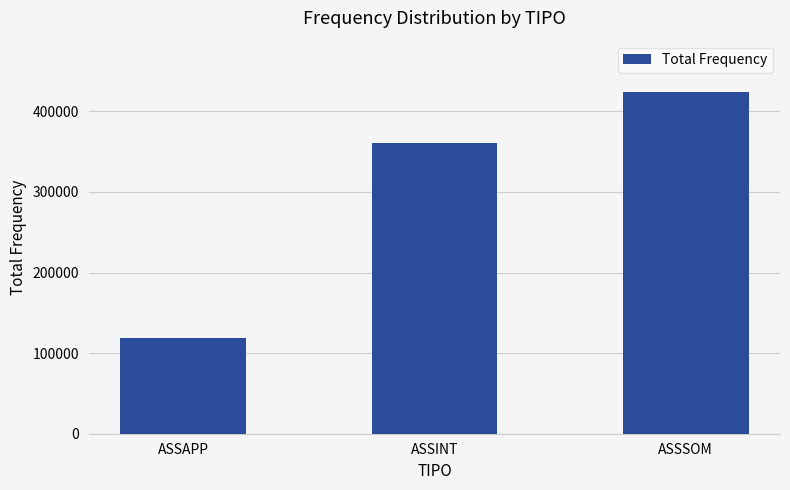

What position from the left is ASSAPP?

1